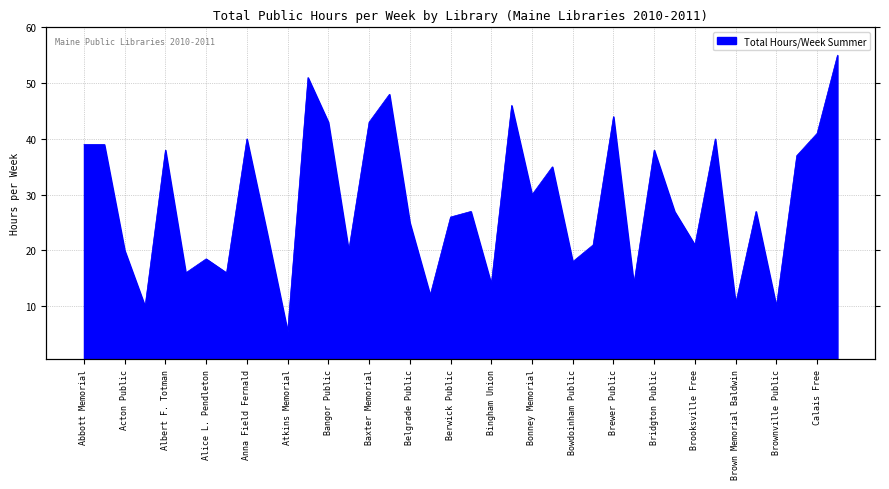

What is the approximate value at Boothbay Harbor Memorial?

35.0